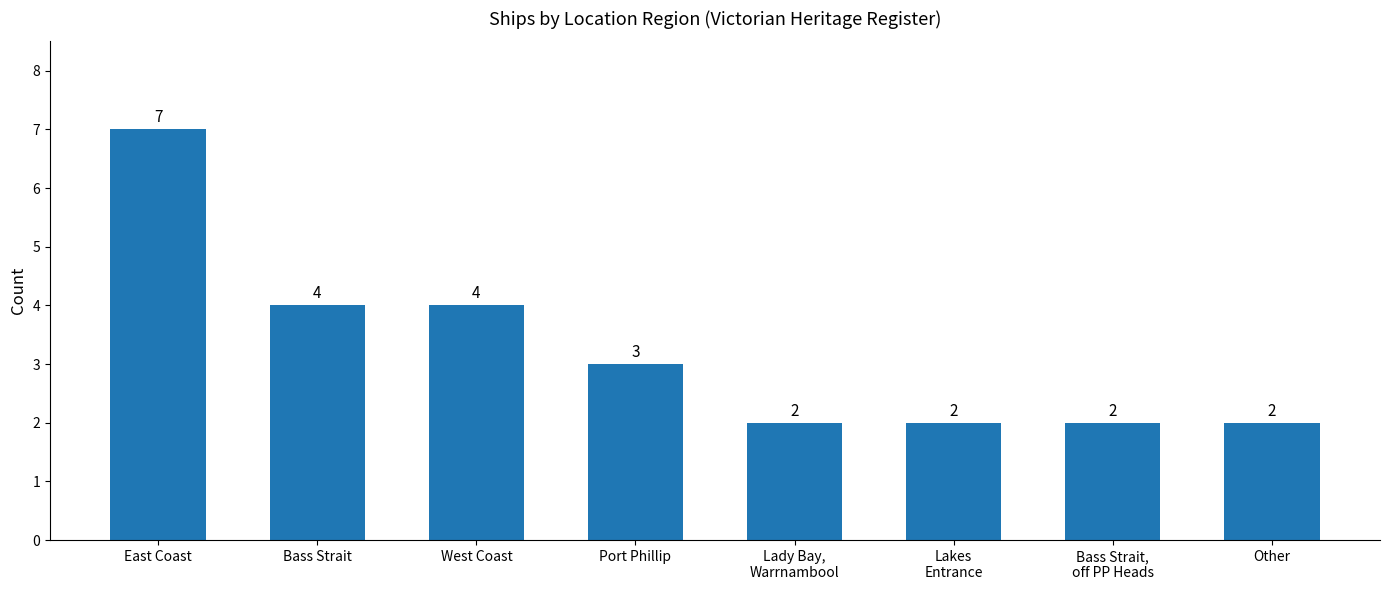

True or false: the data shows 7 at East Coast.

True